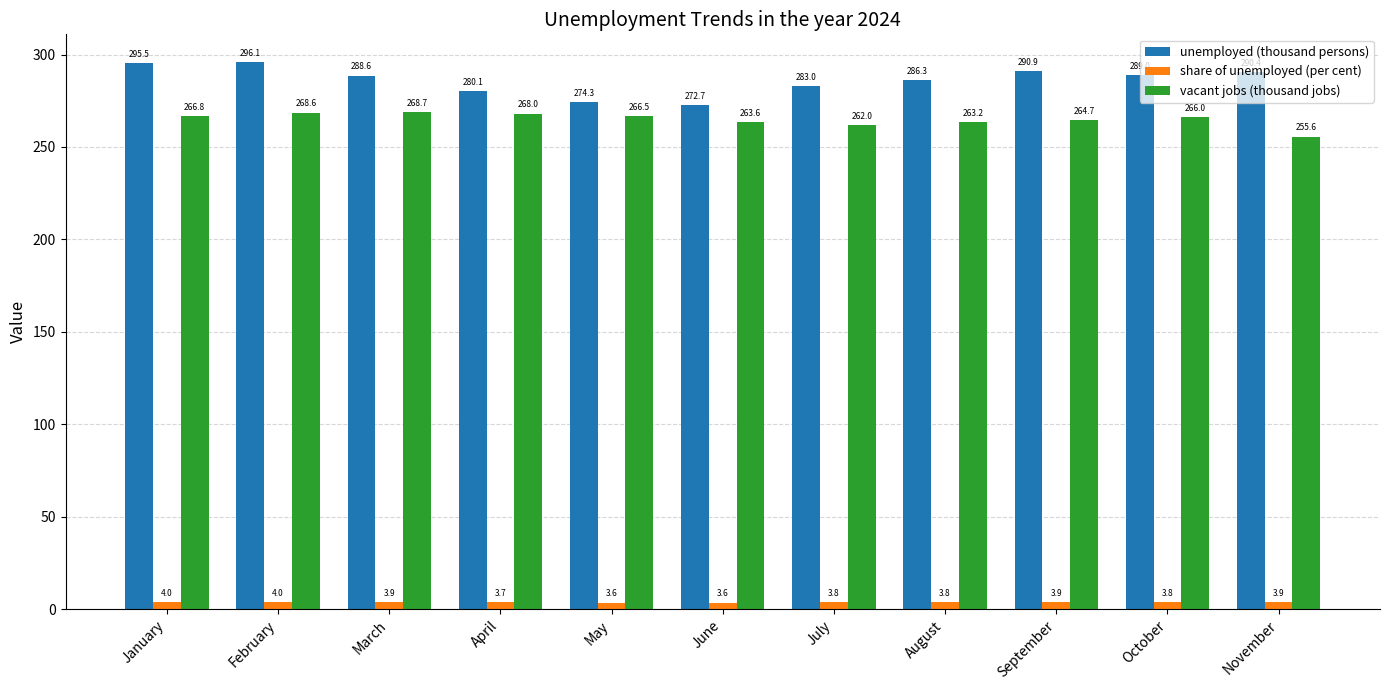

What is the difference between the highest and lowest values at April?

276.3